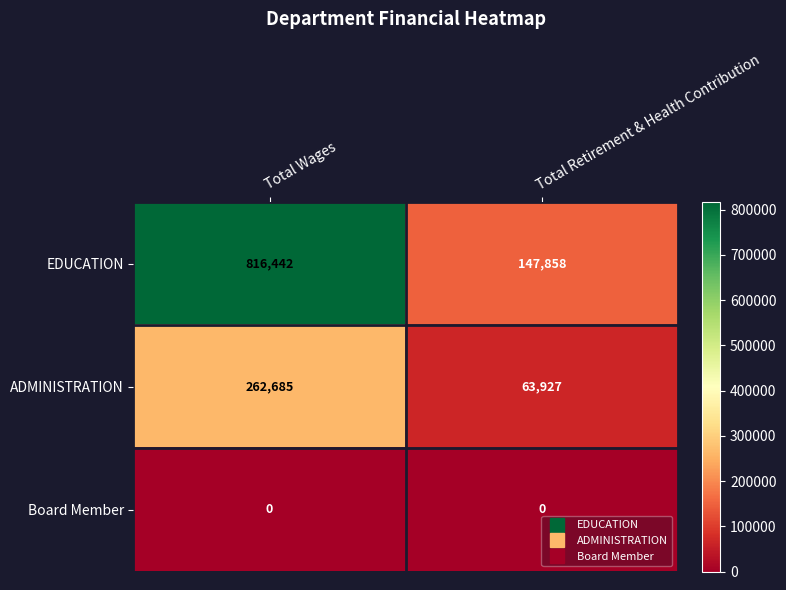

Which series has the largest total across all categories?

EDUCATION